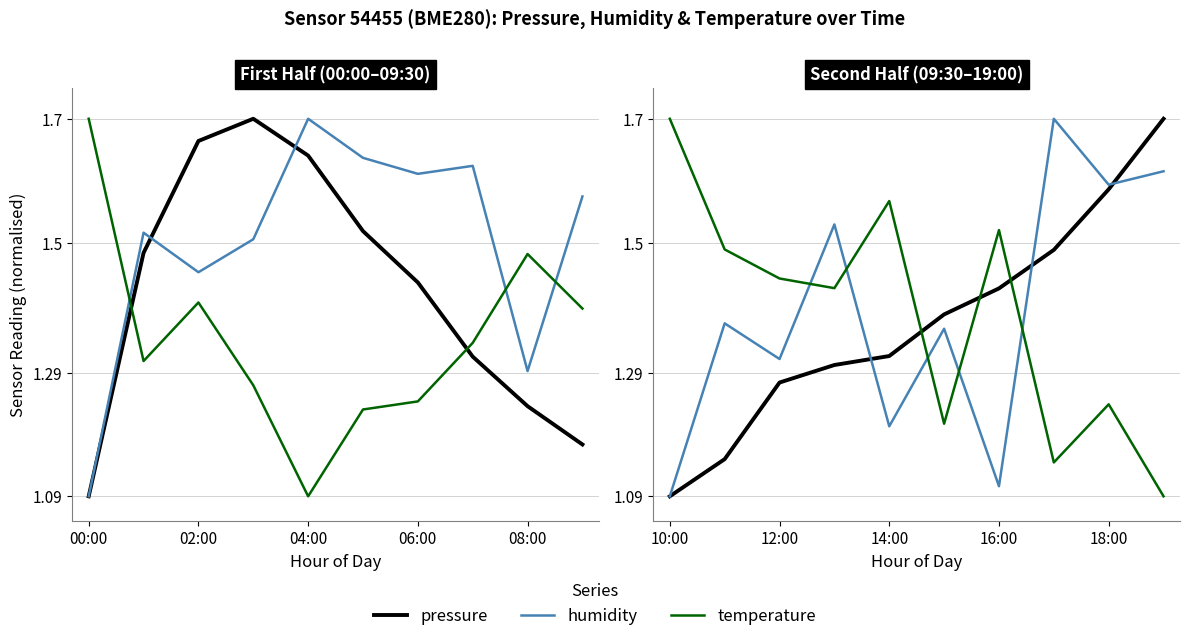

Is this an area chart (filled region under the line)?

No